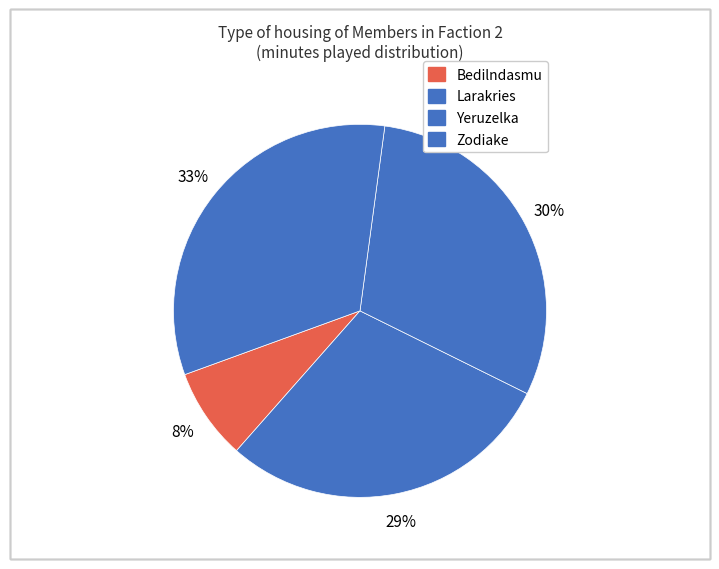

What is the largest slice in the pie chart?

Zodiake